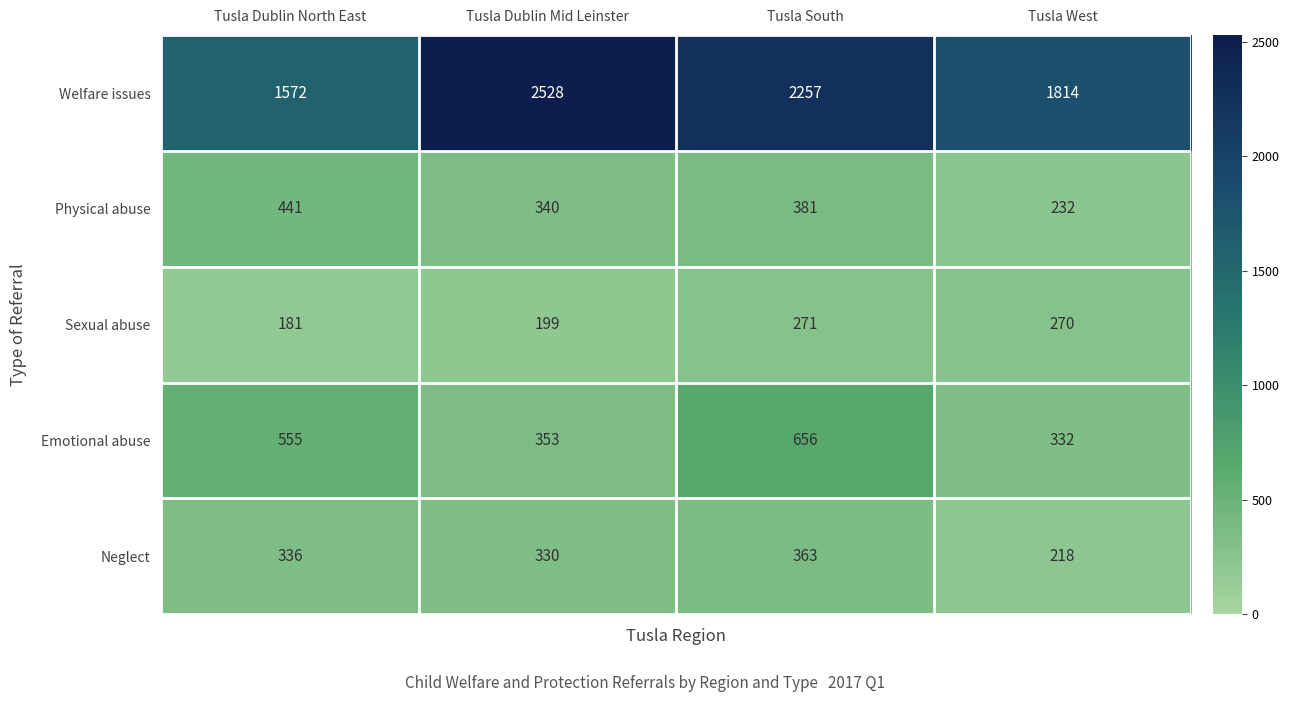

What is the total value across all series at Tusla Dublin Mid Leinster?

3750